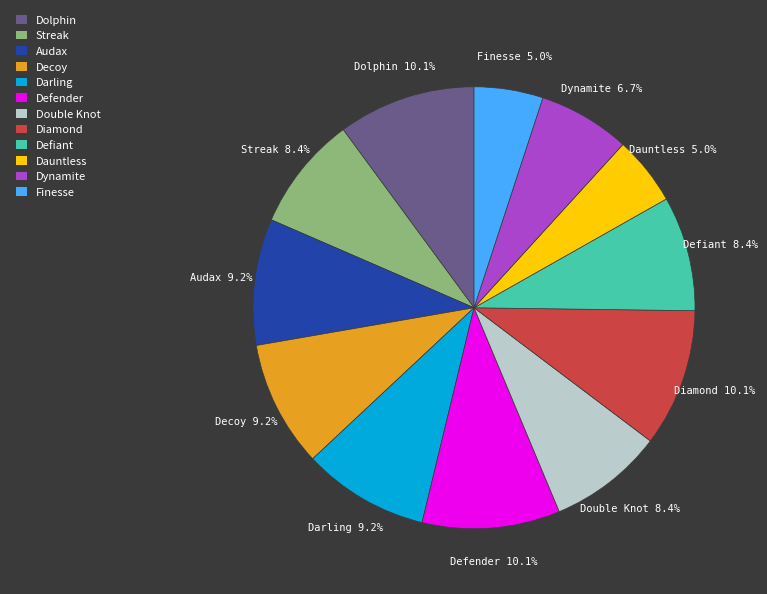

To the nearest percent, what is the average slice percentage?

8%